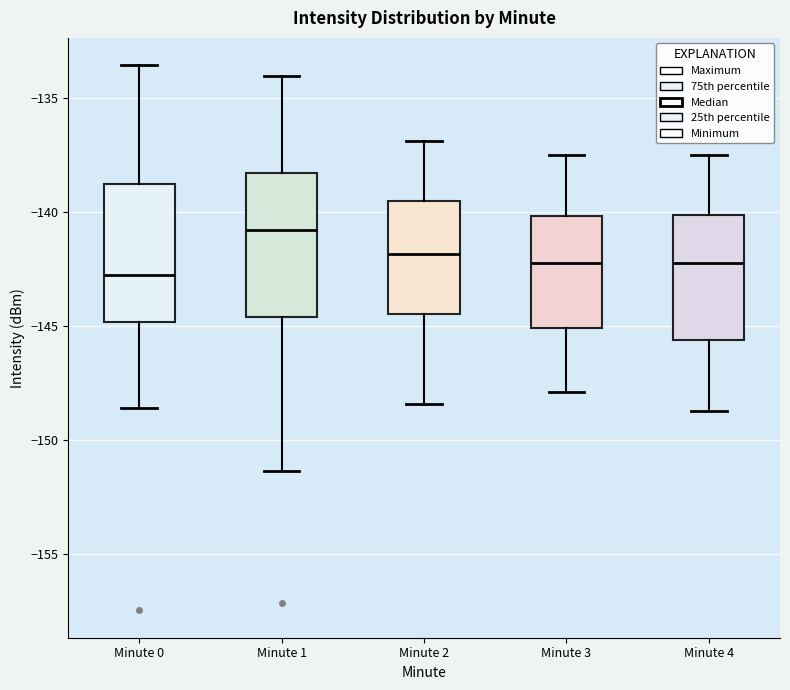

Which box's median line is the highest?

Minute 1